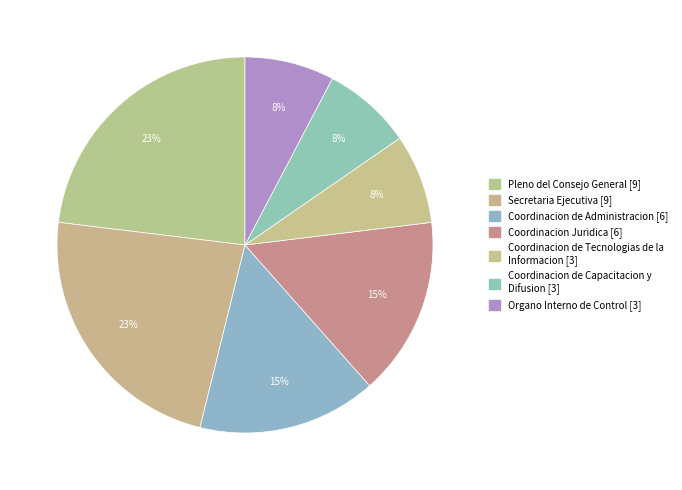

What portion of the pie excludes Coordinacion de Capacitacion y Difusion?

92.3%